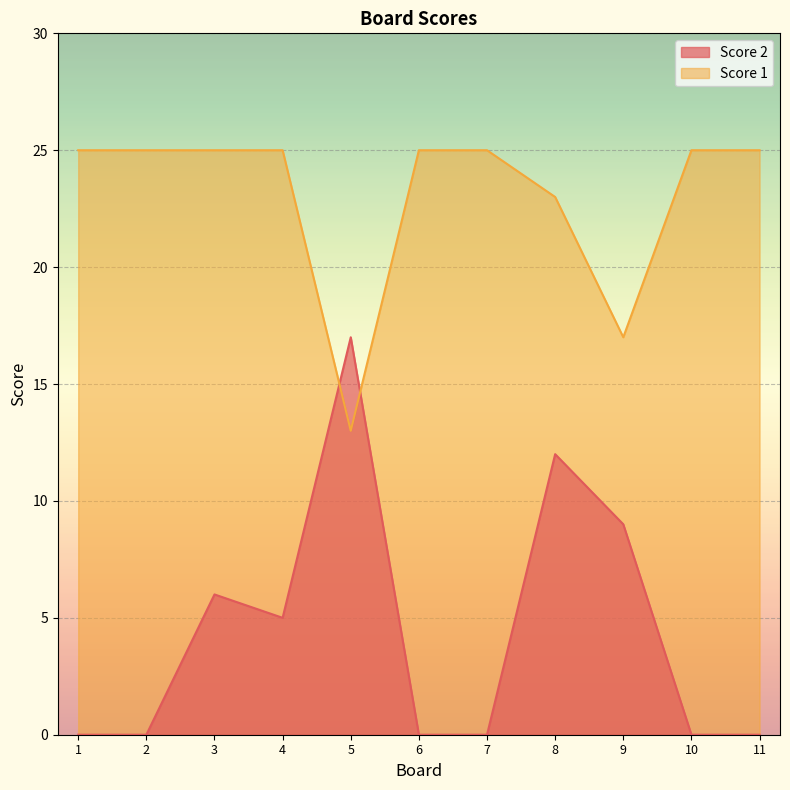

Between 2 and 11, which is larger?

2